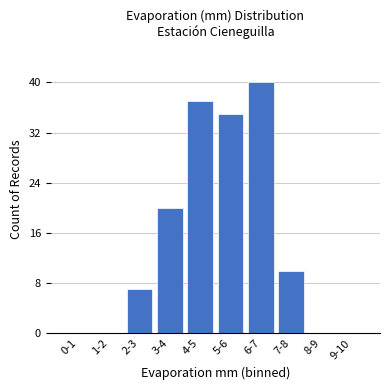

Reading left to right, transcribe all the data shown in this chart.

0-1=0	1-2=0	2-3=7	3-4=20	4-5=37	5-6=35	6-7=40	7-8=10	8-9=0	9-10=0